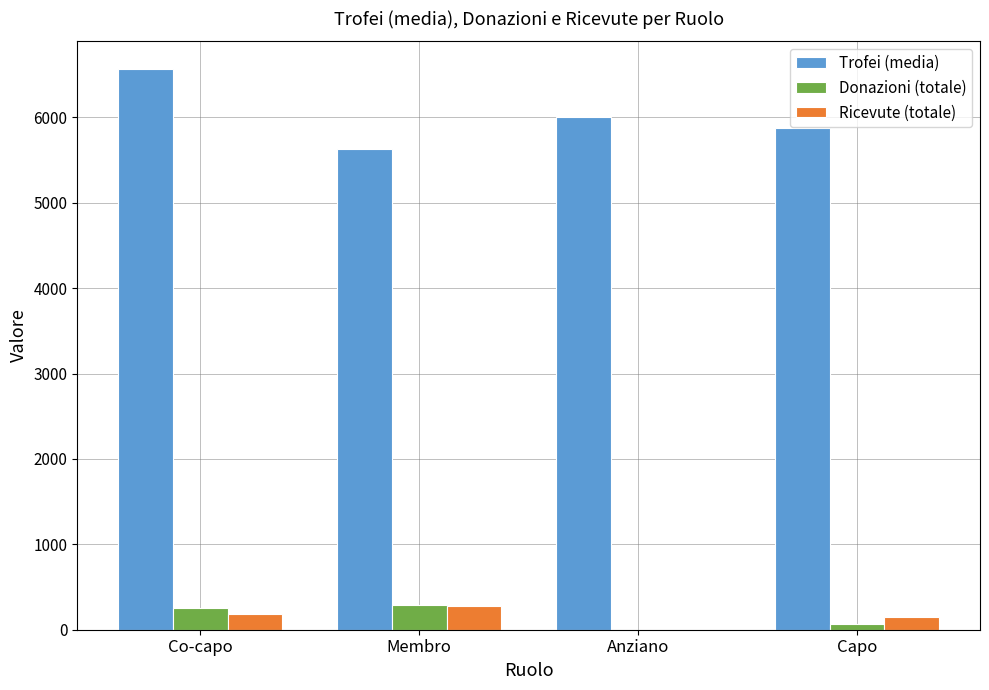

What is the total value across all series at Anziano?

6000